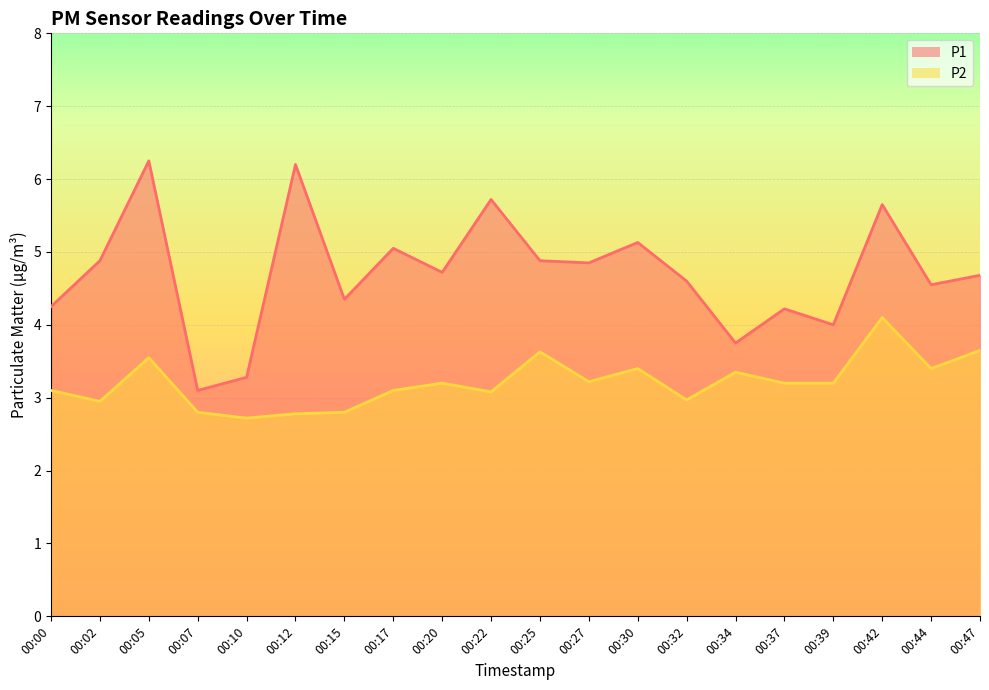

Reading left to right, transcribe all the data shown in this chart.

P1: 00:00=4.2	00:02=4.9	00:05=6.2	00:07=3.1	00:10=3.3	00:12=6.2	00:15=4.3	00:17=5.0	00:20=4.7	00:22=5.7	00:25=4.9	00:27=4.8	00:30=5.1	00:32=4.6	00:34=3.8	00:37=4.2	00:39=4.0	00:42=5.7	00:44=4.5	00:47=4.7
P2: 00:00=3.1	00:02=3.0	00:05=3.5	00:07=2.8	00:10=2.7	00:12=2.8	00:15=2.8	00:17=3.1	00:20=3.2	00:22=3.1	00:25=3.6	00:27=3.2	00:30=3.4	00:32=3.0	00:34=3.4	00:37=3.2	00:39=3.2	00:42=4.1	00:44=3.4	00:47=3.6